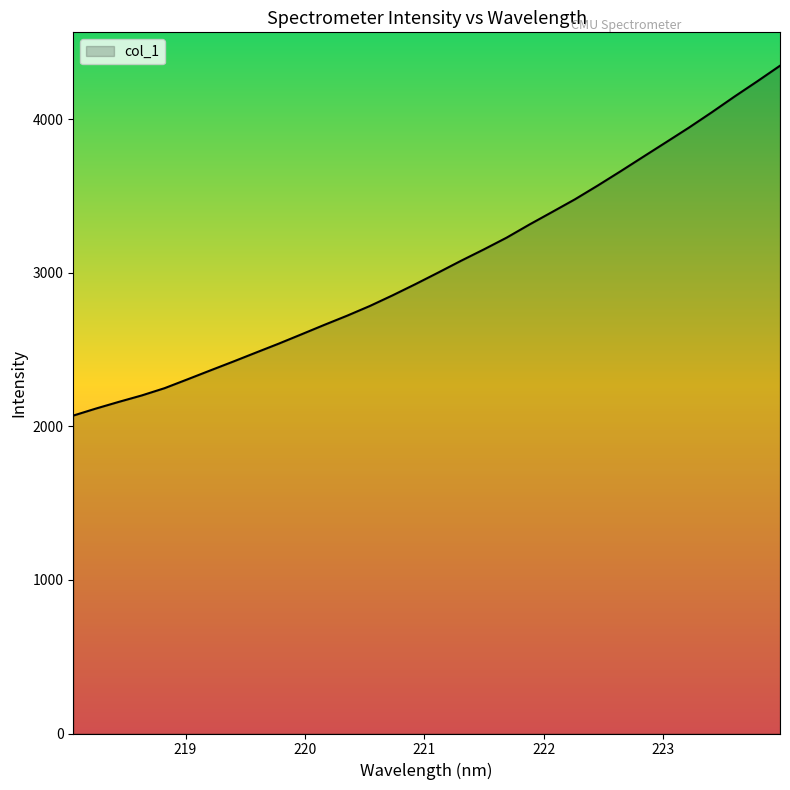

What is the greatest value displayed?

4347.5